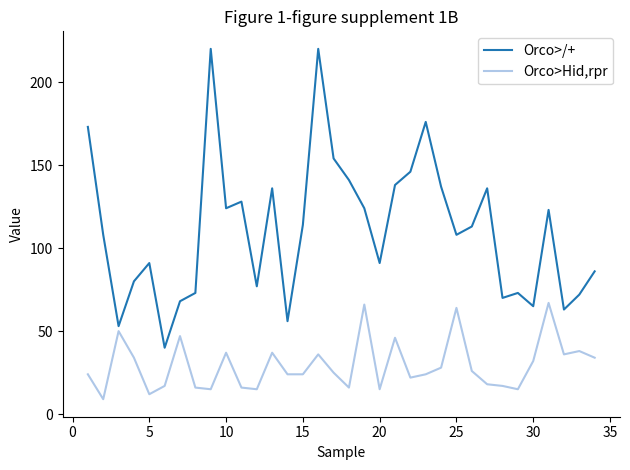

Which series has the largest range (max minus min)?

Orco>/+